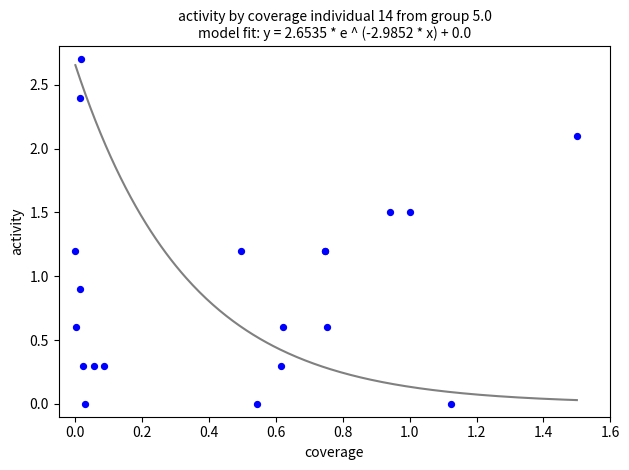

What Y value in the scatter plot is closest to 1?

0.9